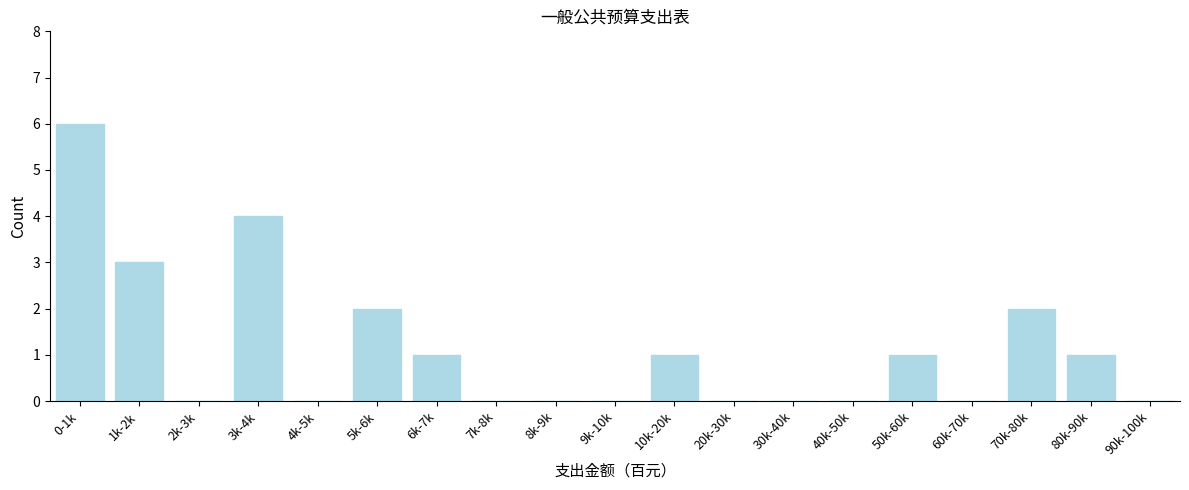

Reading left to right, list all the values displayed in this chart.

0-1k=6	1k-2k=3	2k-3k=0	3k-4k=4	4k-5k=0	5k-6k=2	6k-7k=1	7k-8k=0	8k-9k=0	9k-10k=0	10k-20k=1	20k-30k=0	30k-40k=0	40k-50k=0	50k-60k=1	60k-70k=0	70k-80k=2	80k-90k=1	90k-100k=0